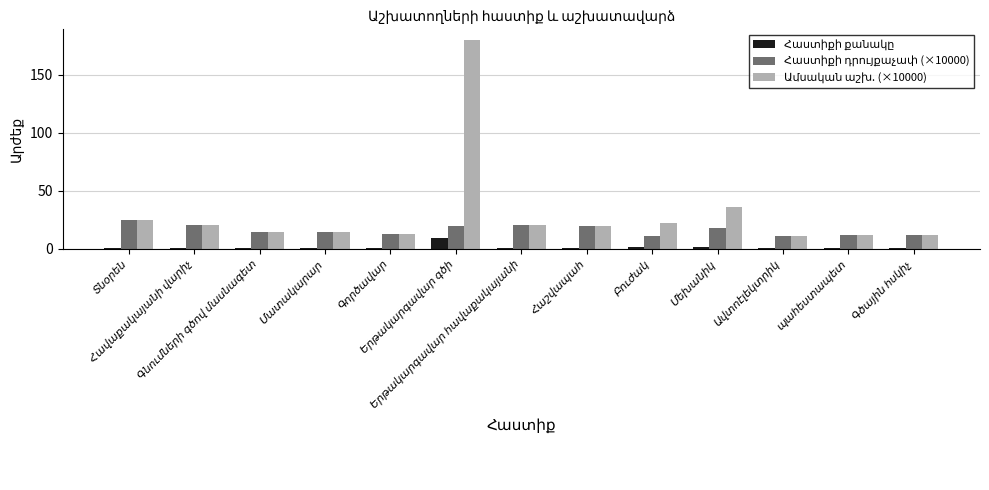

What is the greatest value displayed?

180.0